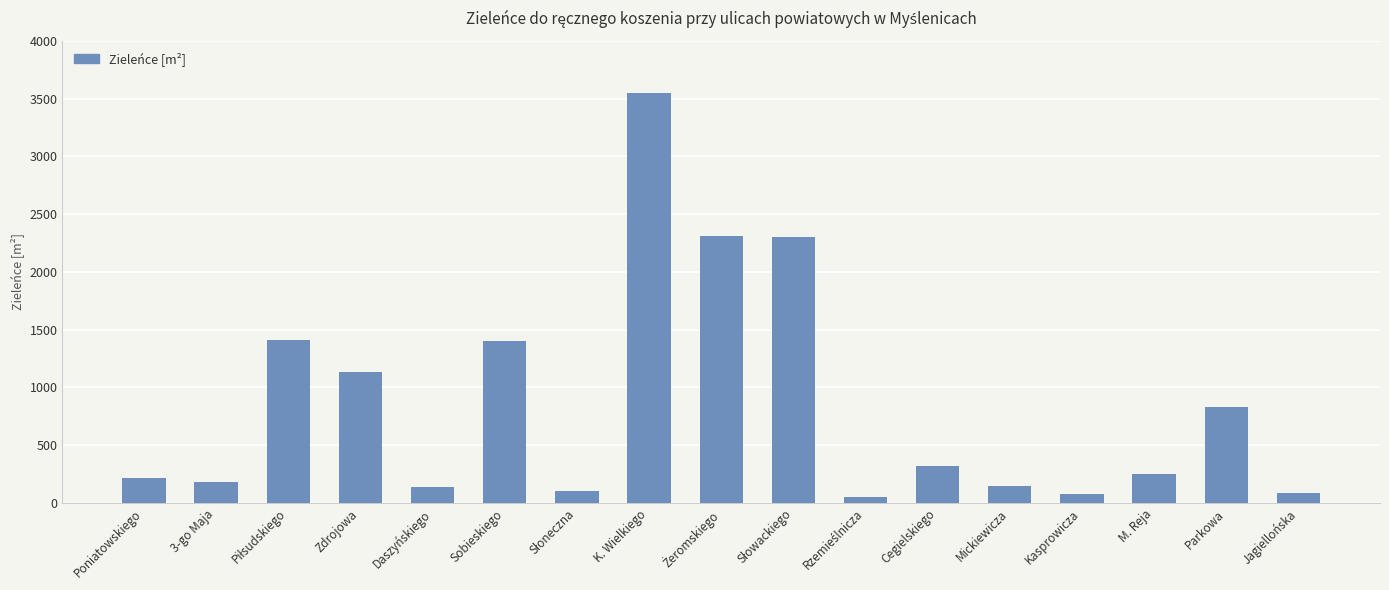

What is the label of the 14th bar from the left?

Kasprowicza